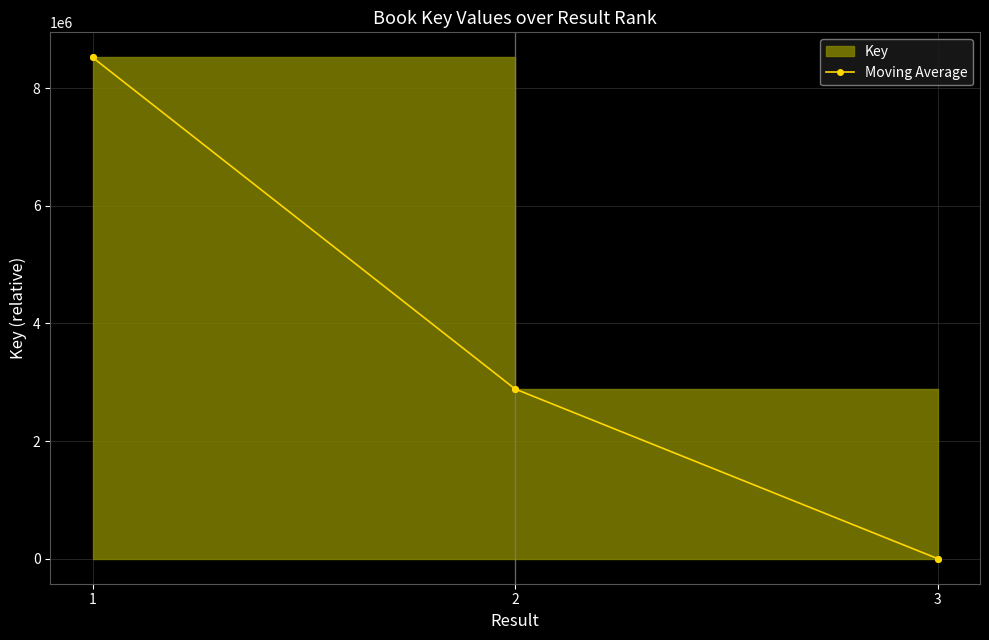

What is the greatest value displayed?

8525722